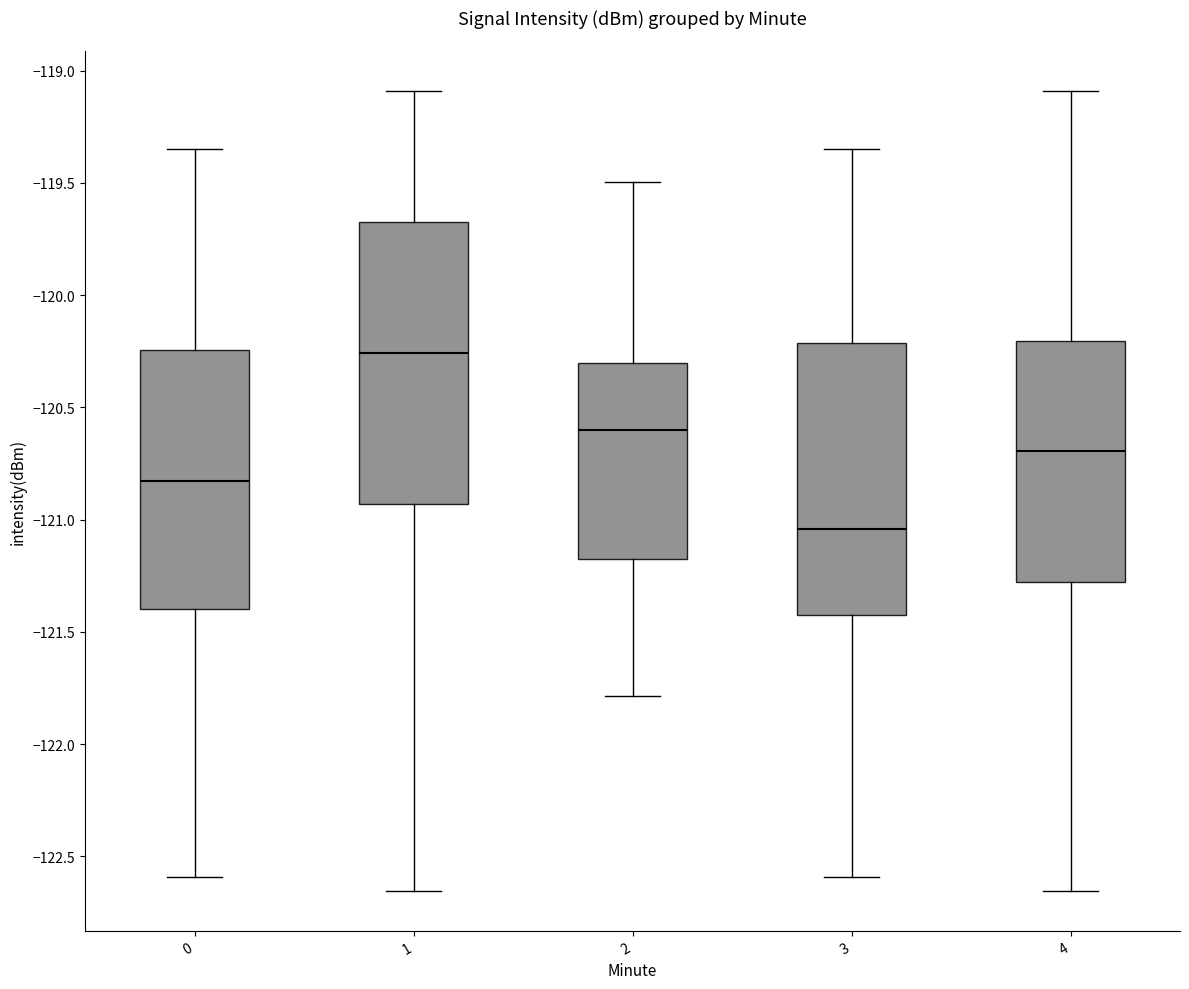

Reading left to right, transcribe this box plot: for each box, give where its median line is, the range the box spans, and where its two whiskers end, as read against the y-axis. The values are not printed on the chart, so give them approximately, as read against the axis.

0: median -120.85, box -121.40 to -120.25, whiskers -122.60 to -119.35
1: median -120.25, box -120.95 to -119.65, whiskers -122.65 to -119.10
2: median -120.60, box -121.20 to -120.30, whiskers -121.80 to -119.50
3: median -121.05, box -121.40 to -120.20, whiskers -122.60 to -119.35
4: median -120.70, box -121.30 to -120.20, whiskers -122.65 to -119.10